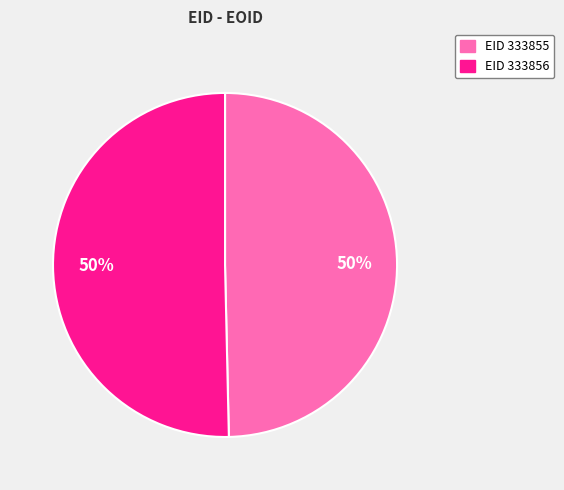

To the nearest percent, what is the average slice percentage?

50%